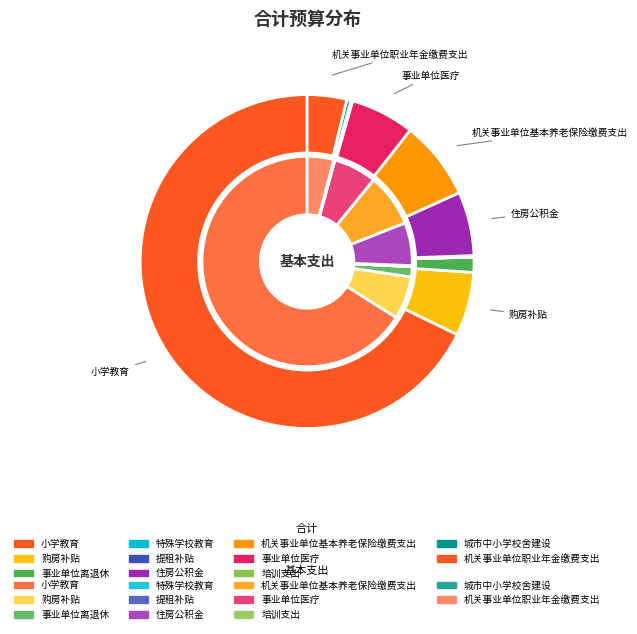

How many segments does this pie chart have?

11